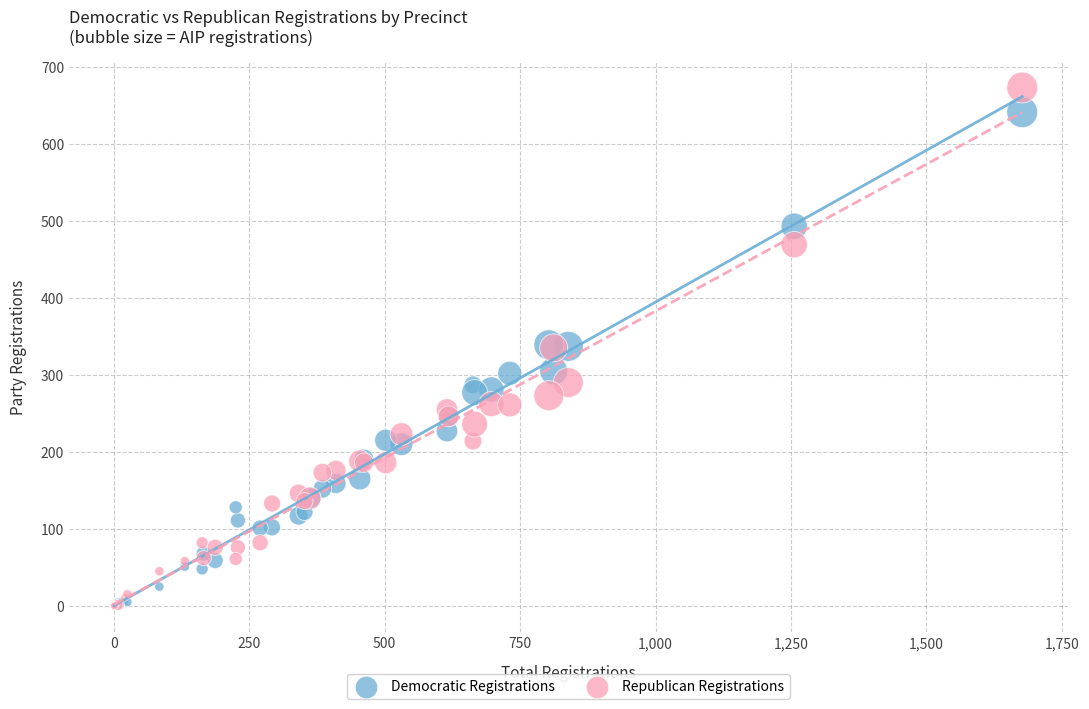

What are all the series names shown in the legend?

Democratic Registrations, Republican Registrations